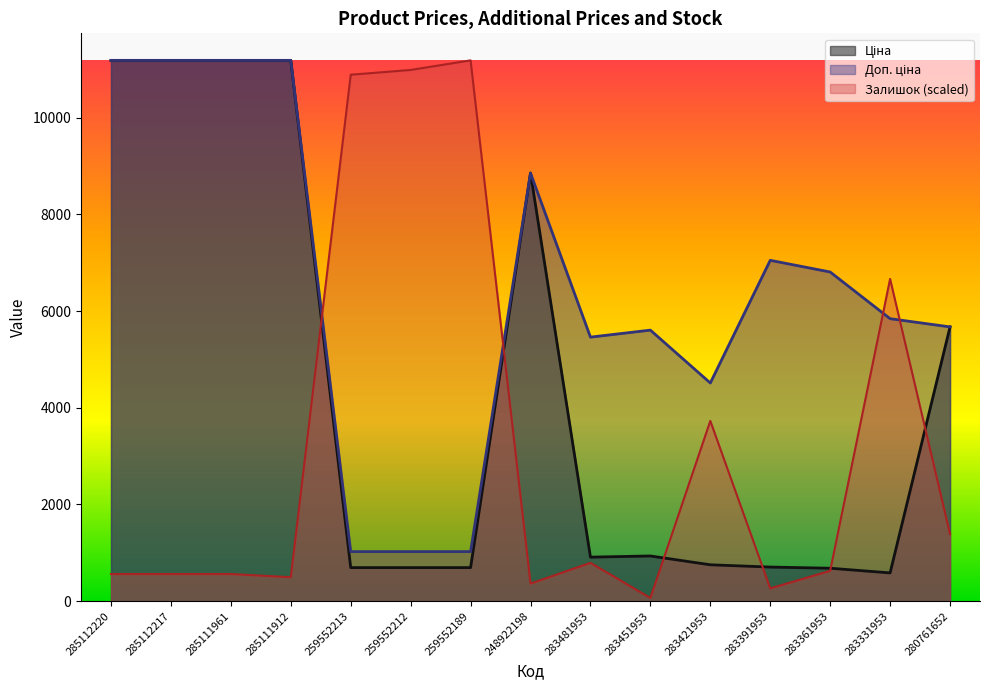

What is the label of the 2nd point from the right?

283331953